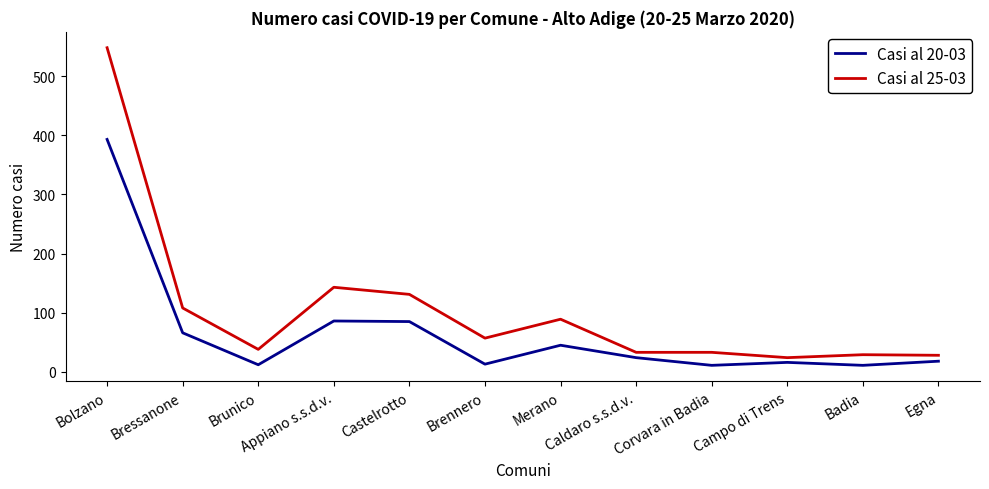

What is the smallest value displayed?

11